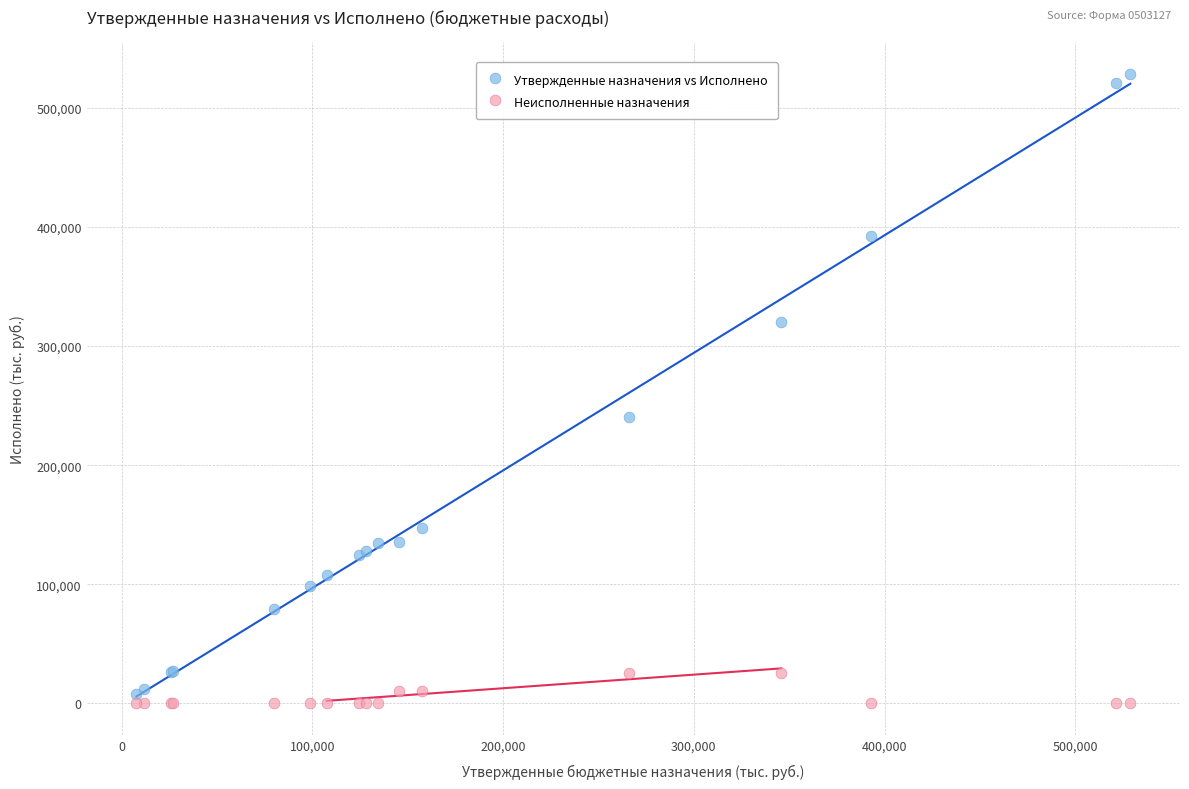

In the Утвержденные назначения vs Исполнено series, what Y value is closest to 268274?

240727.2